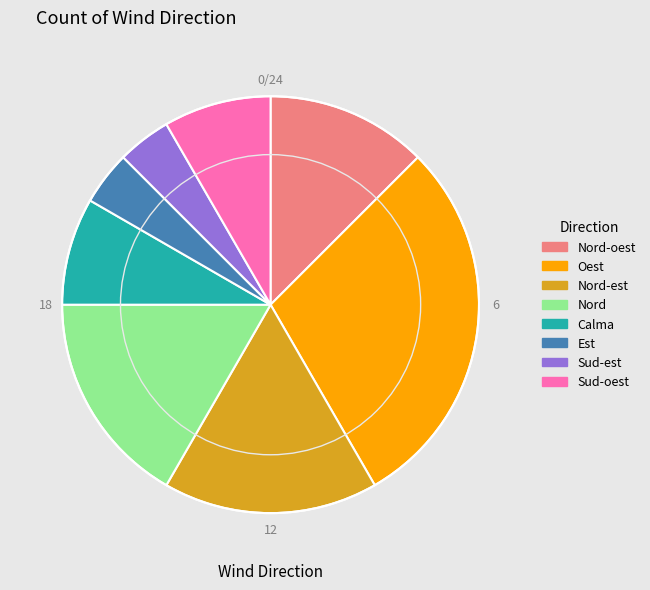

Is it true that Est is 4% of the pie?

True